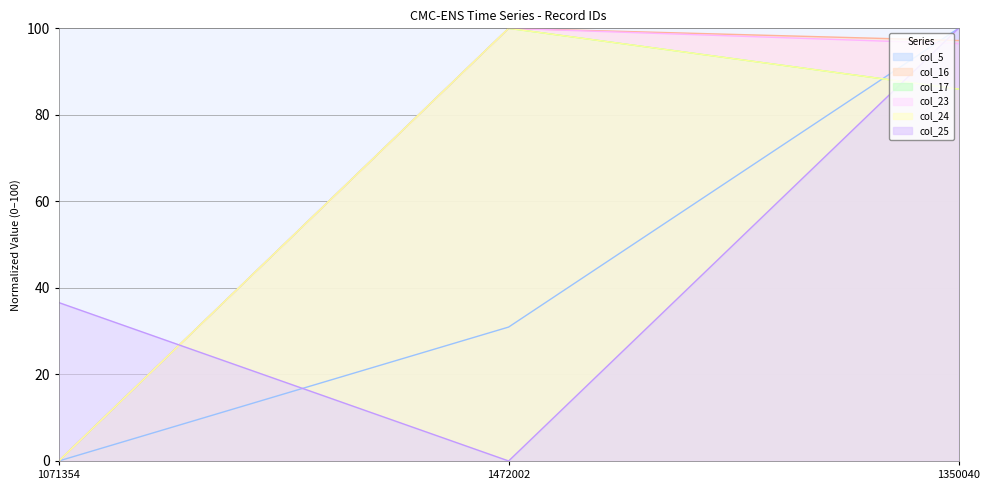

How many lines are shown in the chart?

6